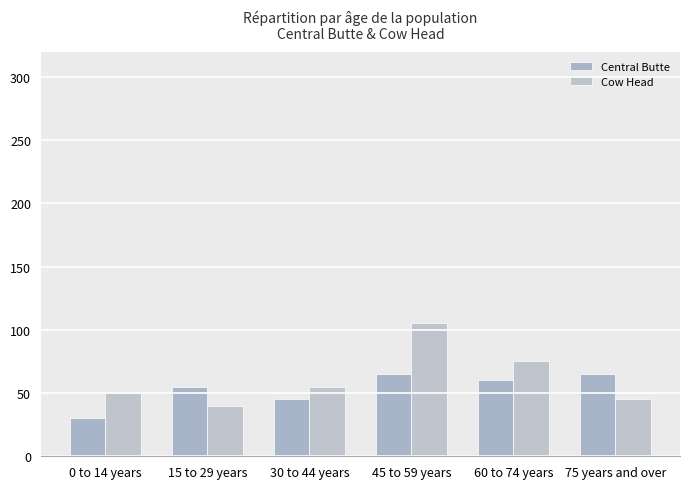

List the series in order of their overall mean, highest first.

Cow Head, Central Butte